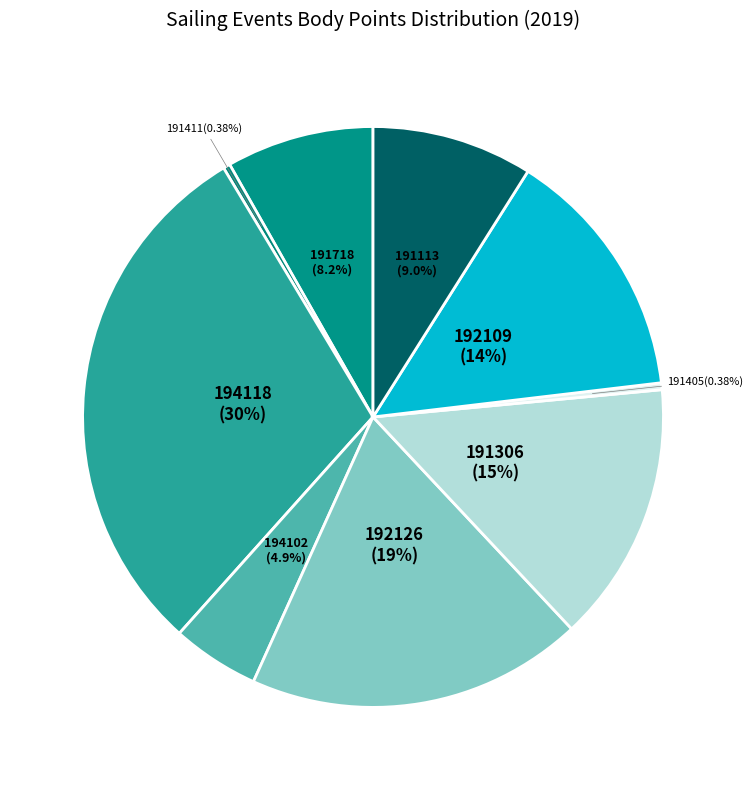

To the nearest percent, what portion does 192126 represent?

19%